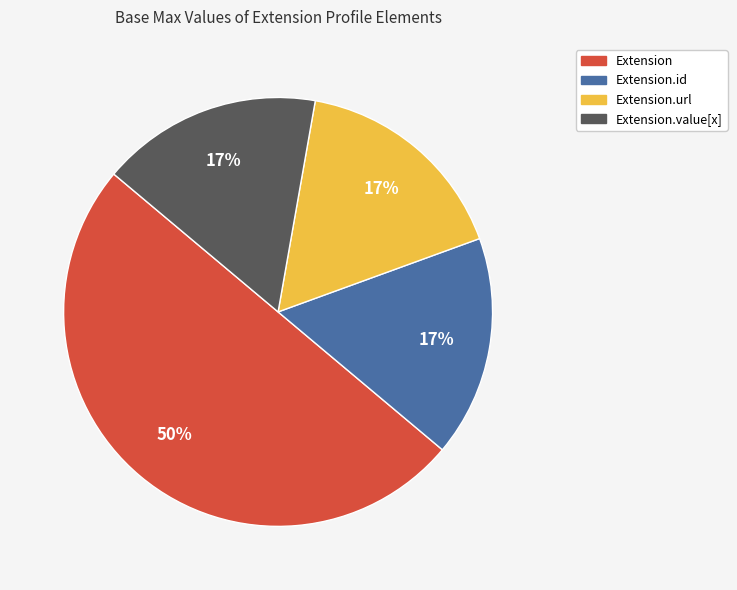

To the nearest percent, what is the difference between the largest and smallest slice percentages?

33%